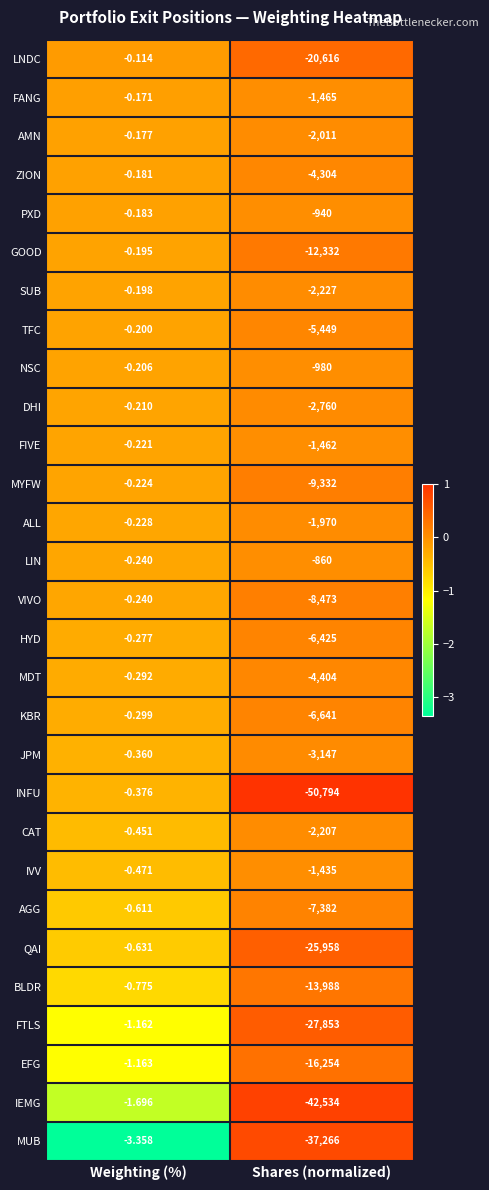

At which category is the sum across all series the highest?

Weighting (%)